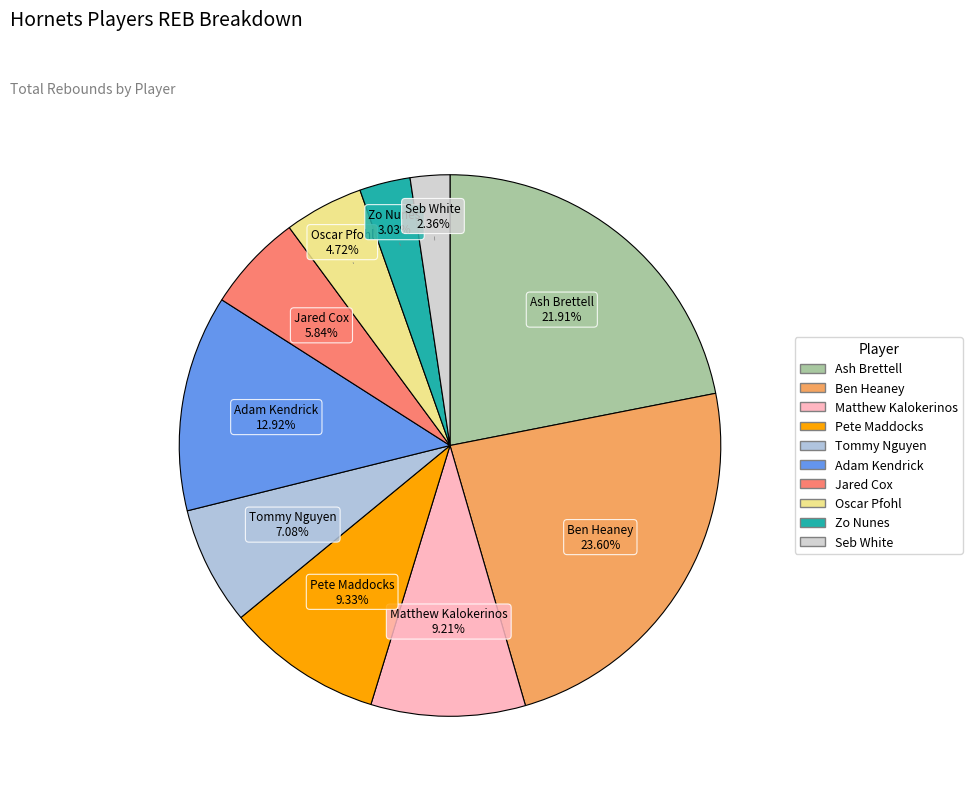

Does Tommy Nguyen represent more than half of the total?

No